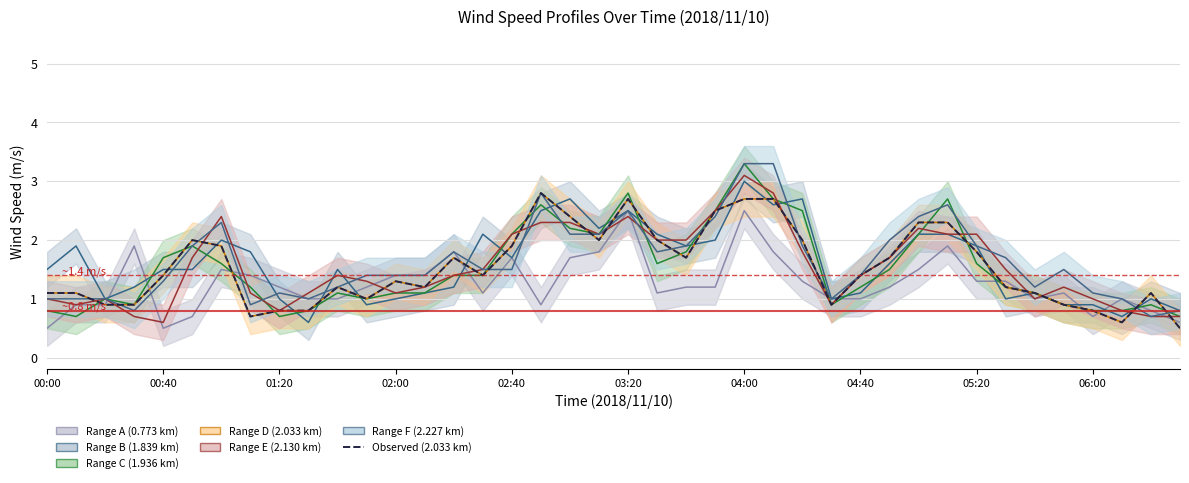

What is the change in value from 10 to 16?

+0.7